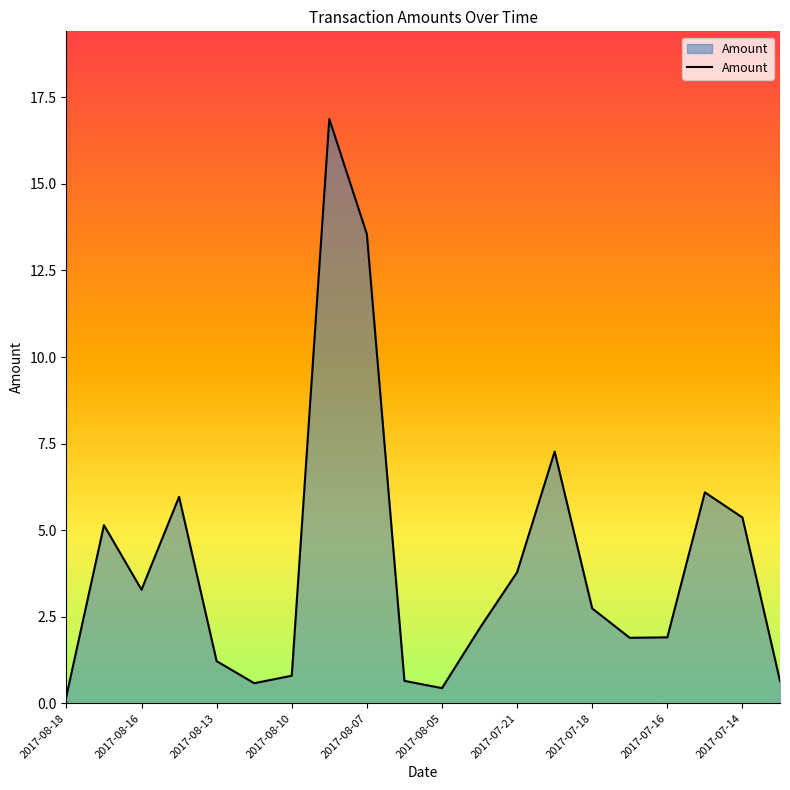

What is the difference between the maximum and minimum values?

16.7